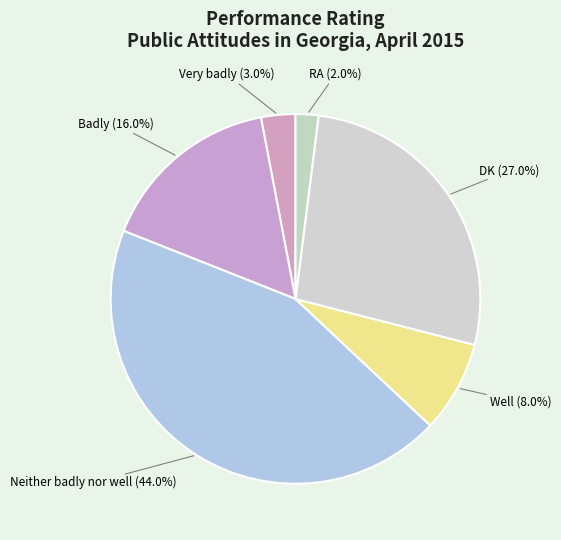

To the nearest percent, what is the difference between the largest and smallest slice percentages?

42%